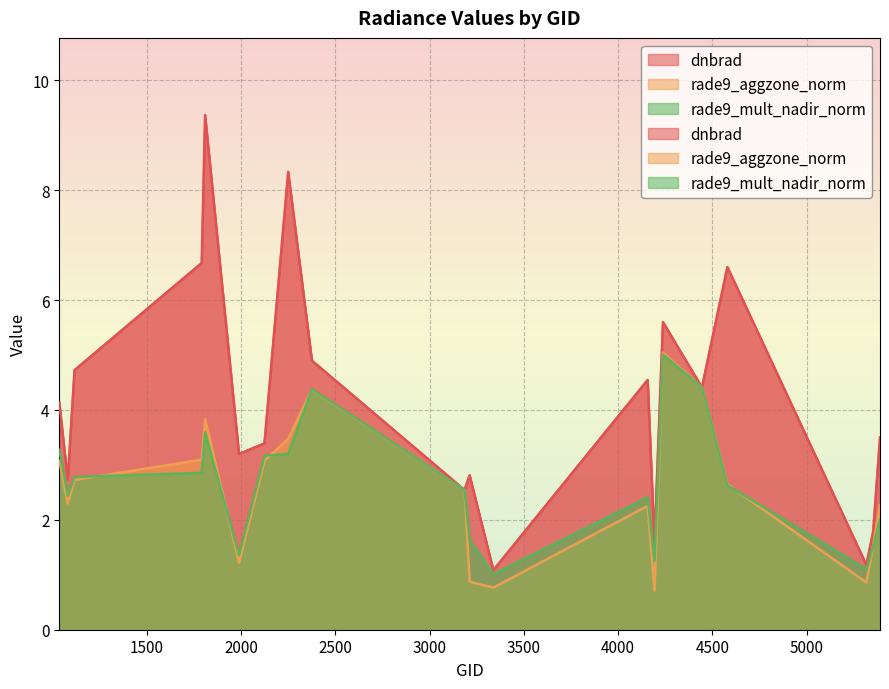

Reading left to right, what are all the values shown in this chart?

dnbrad: 1034=4.1	1079=2.7	1115=4.7	1790=6.7	1808=9.4	1988=3.2	2123=3.4	2249=8.3	2375=4.9	3185=2.5	3212=2.8	3338=1.1	4157=4.5	4193=1.6	4238=5.6	4445=4.4	4580=6.6	5318=1.2	5354=1.8	5390=3.5
rade9_aggzone_norm: 1034=3.1	1079=2.3	1115=2.7	1790=3.1	1808=3.8	1988=1.2	2123=3.1	2249=3.5	2375=4.4	3185=2.5	3212=0.9	3338=0.8	4157=2.3	4193=0.7	4238=5.0	4445=4.4	4580=2.6	5318=0.9	5354=1.5	5390=2.3
rade9_mult_nadir_norm: 1034=3.3	1079=2.4	1115=2.8	1790=2.9	1808=3.6	1988=1.4	2123=3.2	2249=3.2	2375=4.4	3185=2.5	3212=1.6	3338=1.0	4157=2.4	4193=1.2	4238=5.0	4445=4.4	4580=2.6	5318=1.1	5354=1.5	5390=2.0